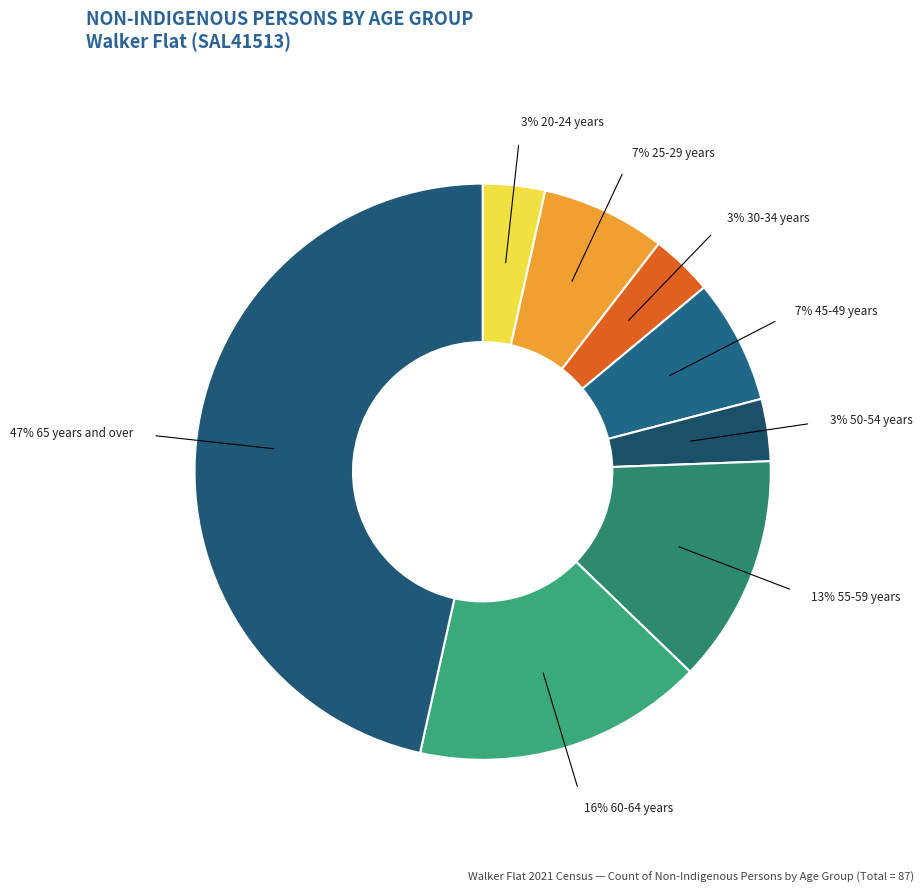

Count the number of slices in the pie.

8